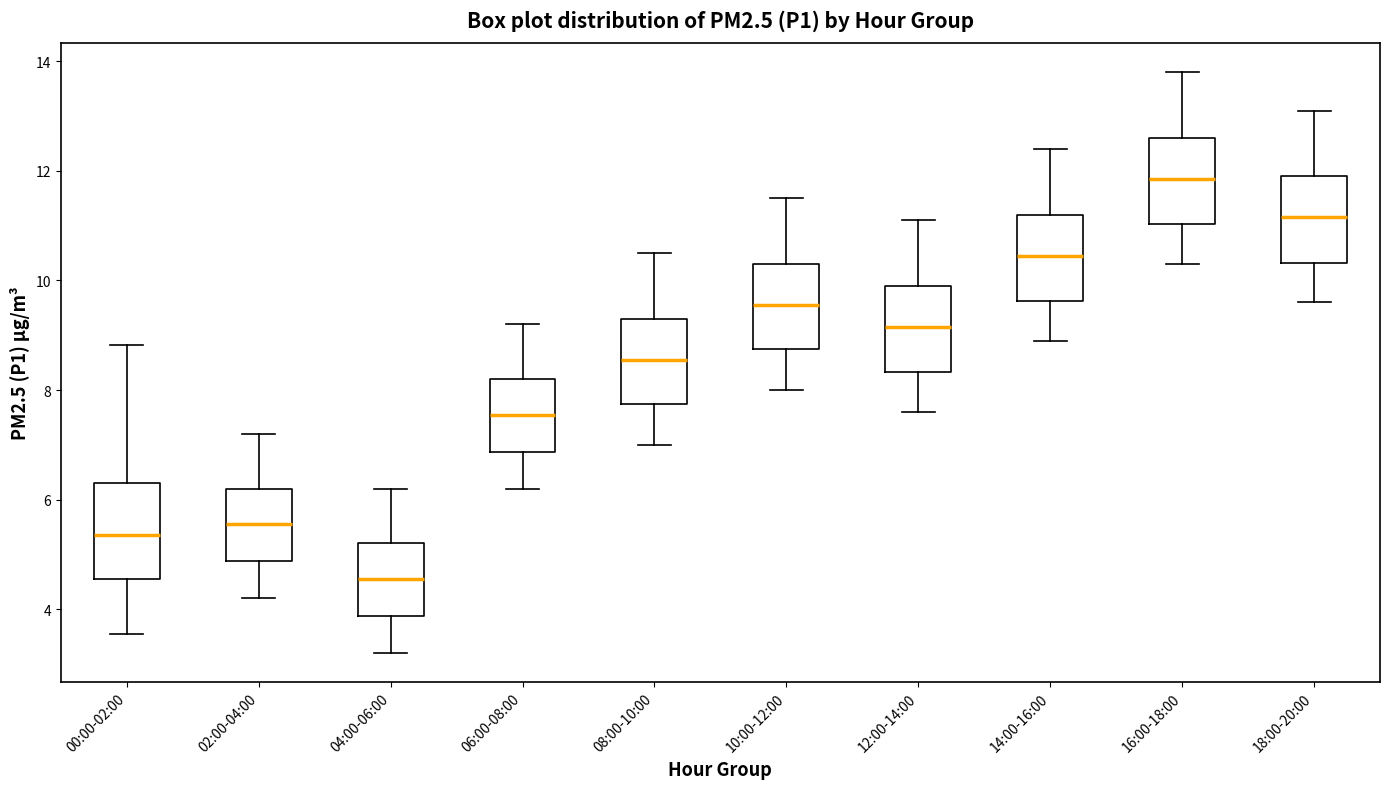

Where does the lower whisker of the box for 00:00-02:00 end on the y-axis? The values are not printed on the chart, so give them approximately, as read against the axis.

3.6